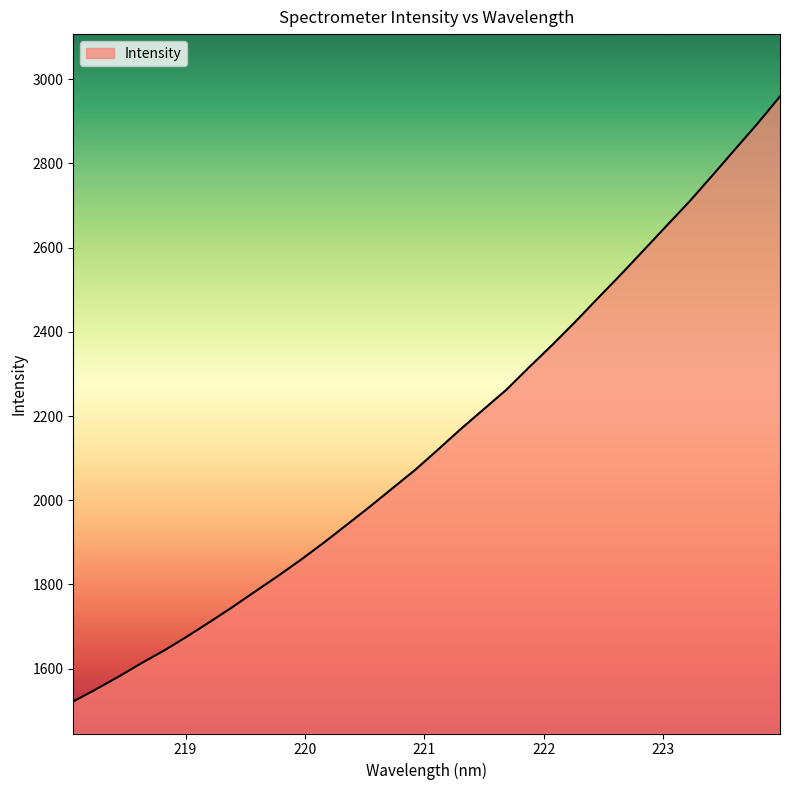

What is the maximum value shown in the chart?

2958.9